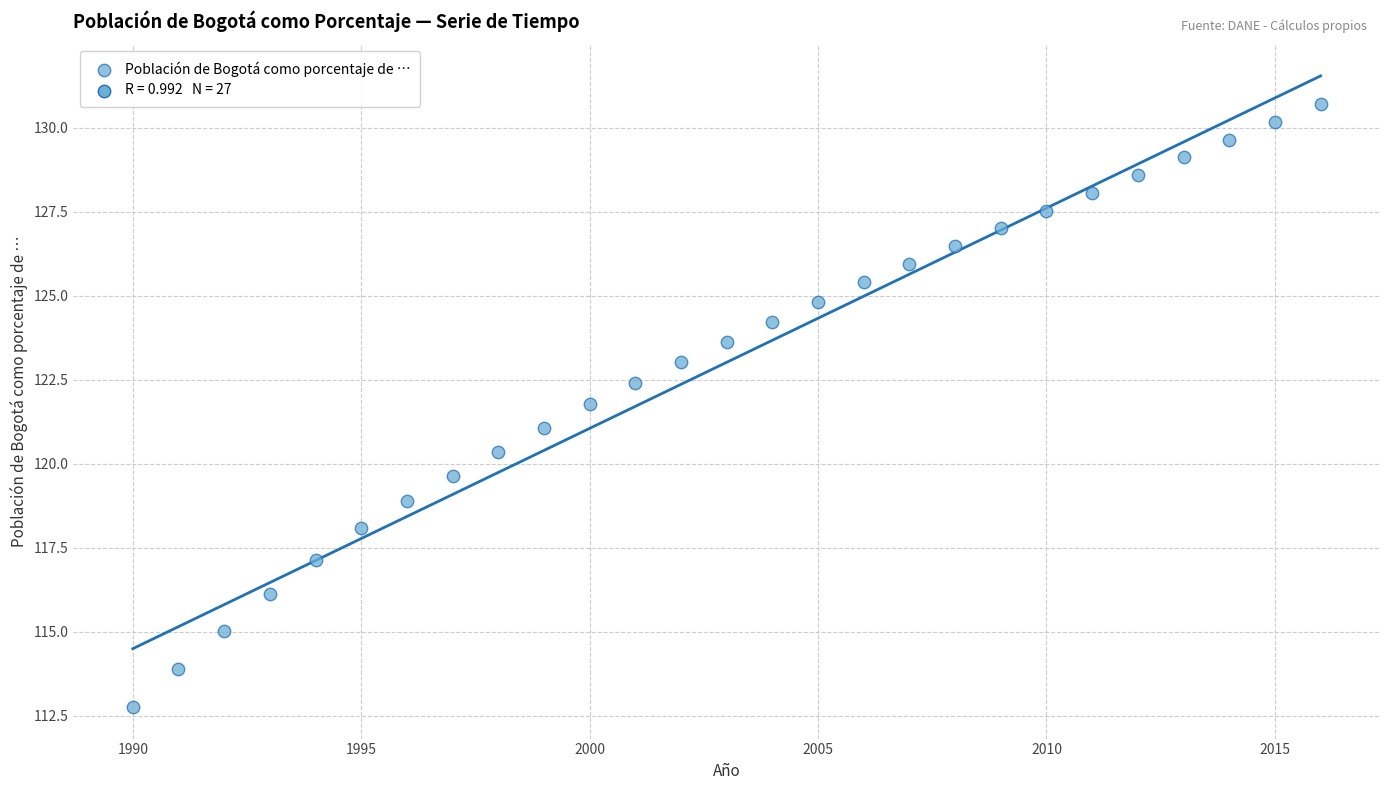

What is the range of Y values (max minus min)?

17.9